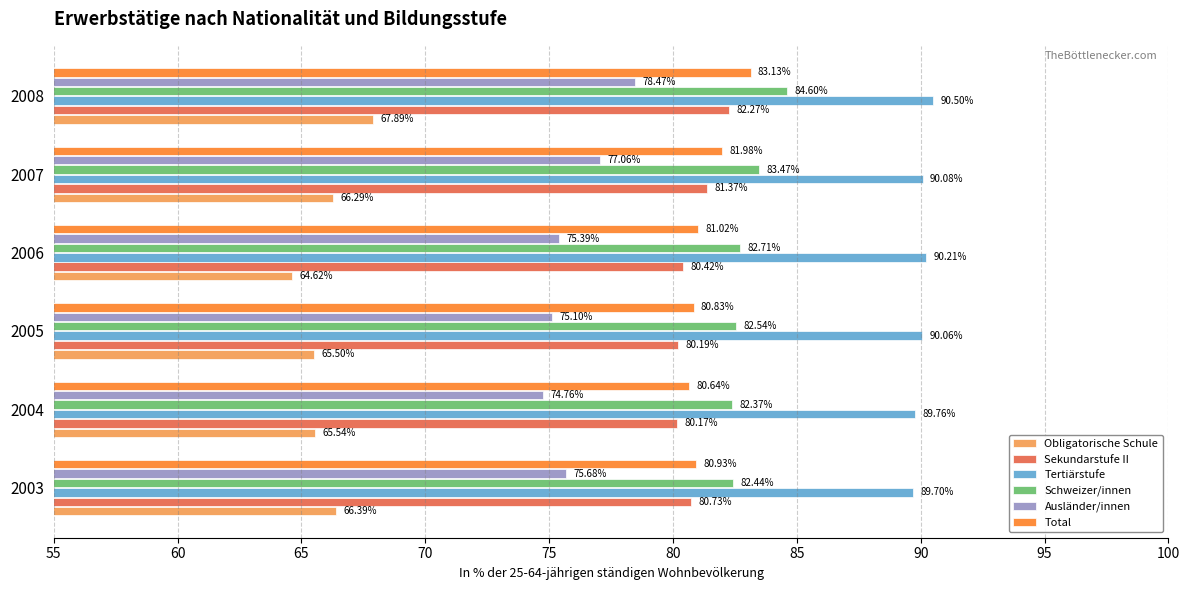

Count the number of data series in this chart.

6